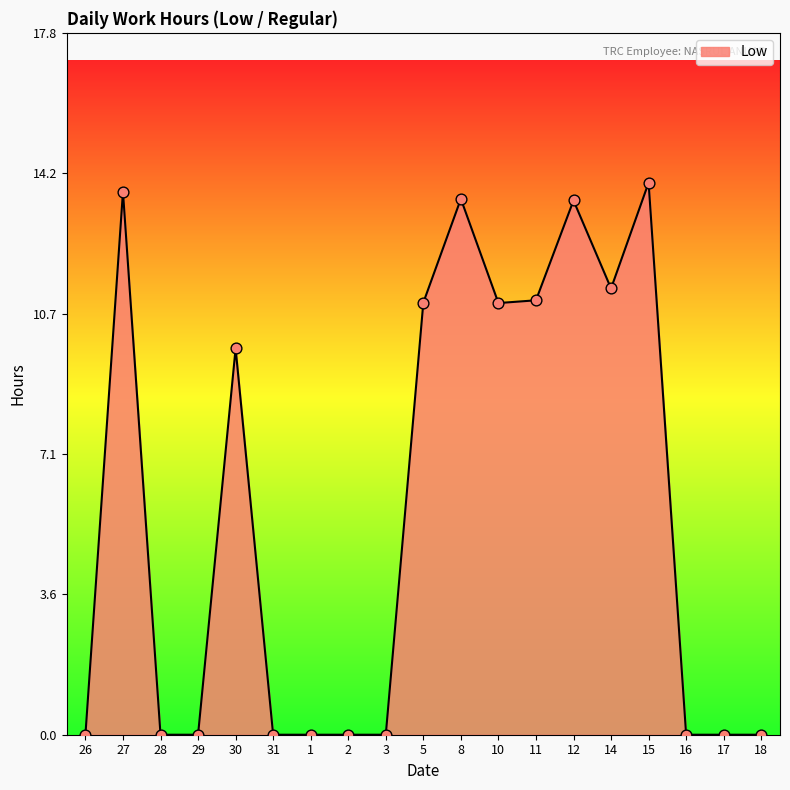

What is the ratio of the value at 30 to the value at 27?

0.7